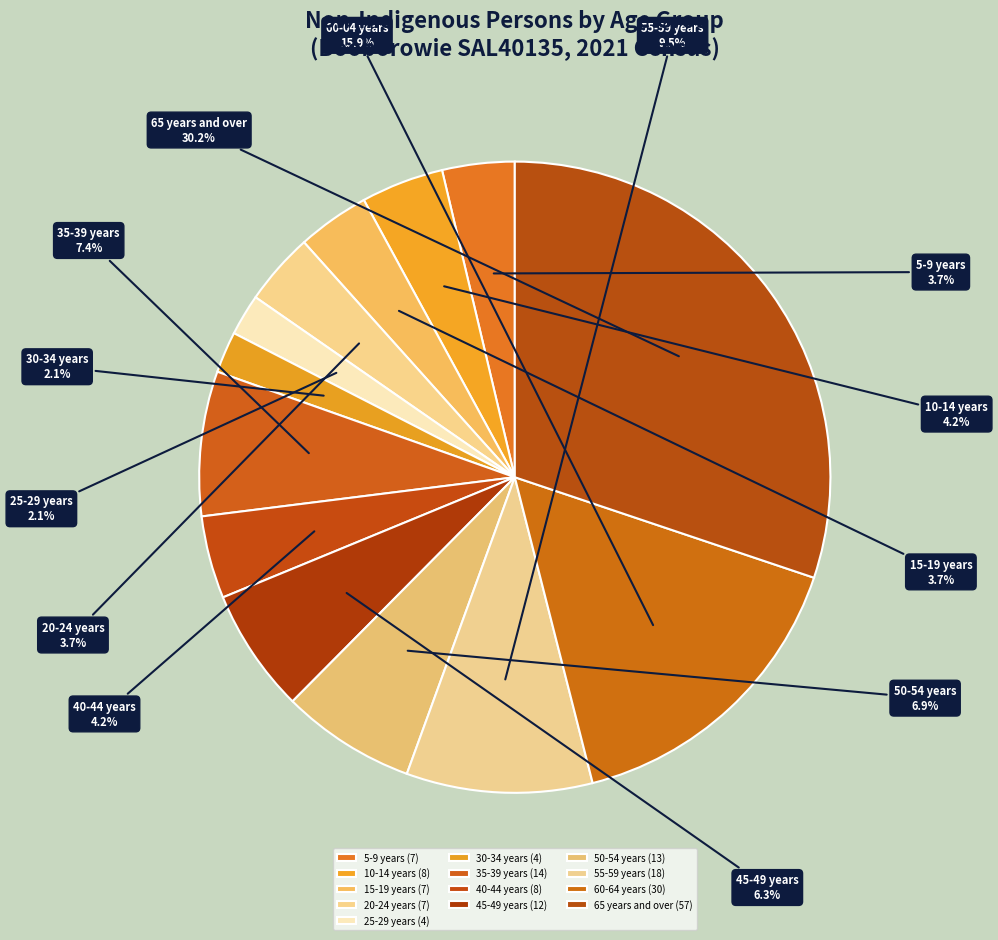

The 35-39 years slice represents 7% of the pie. True or false?

True